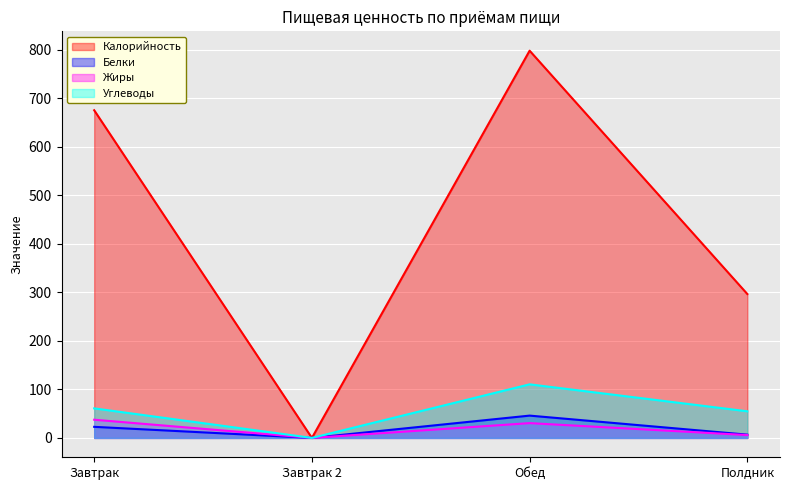

Between Обед and Полдник, which series saw the biggest shift?

Калорийность